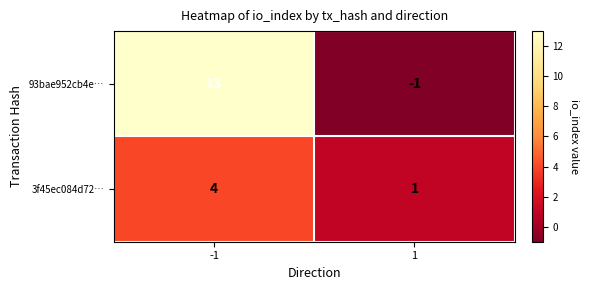

What is the sum of the 3f45ec084d72… values at -1 and 1?

5